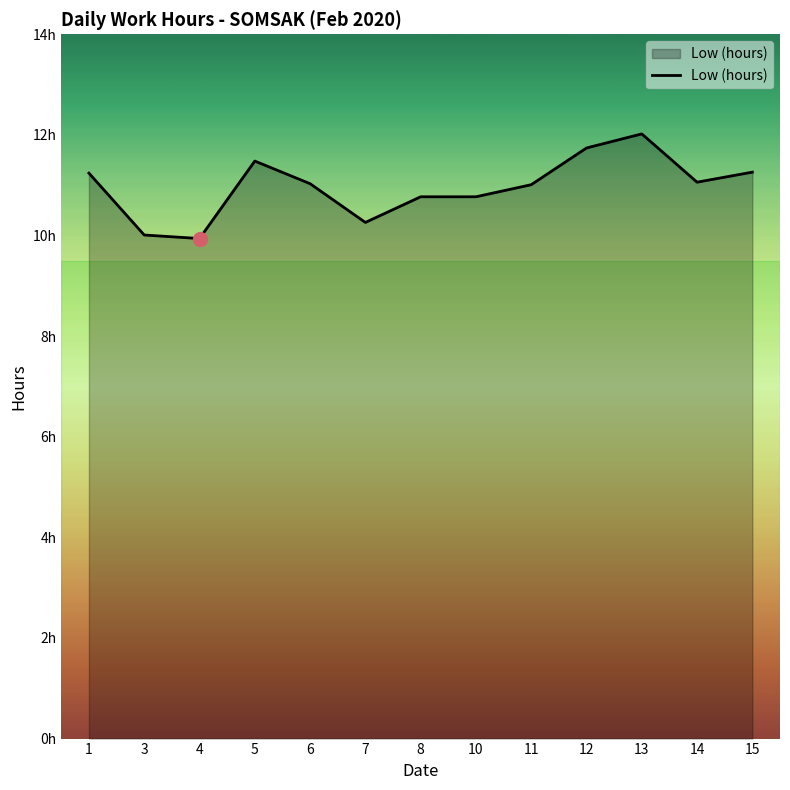

Does the chart have visible grid lines?

No